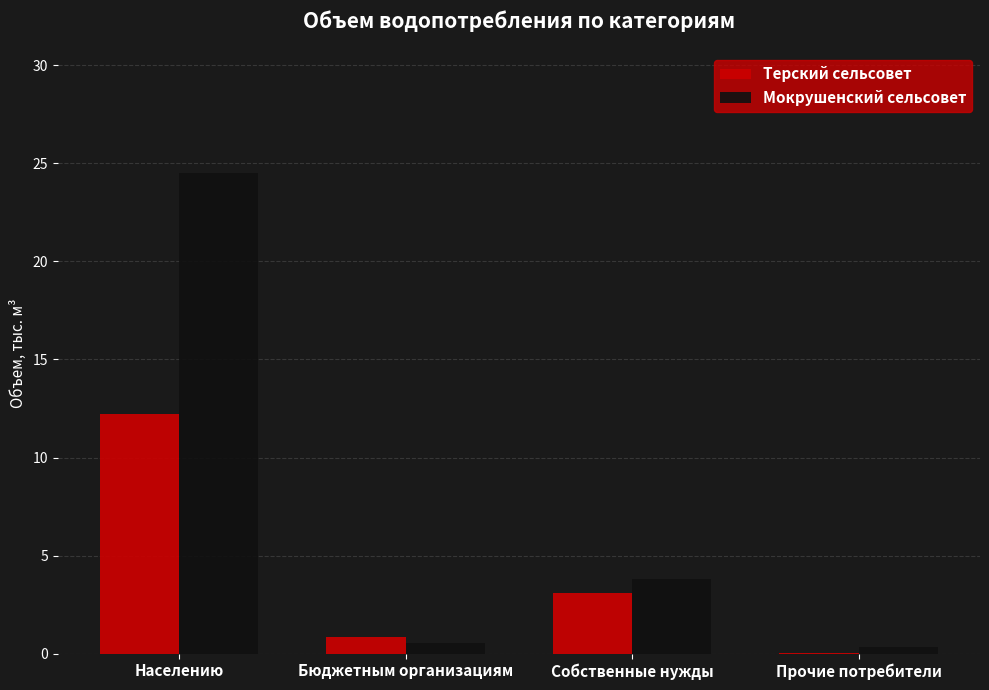

Which label corresponds to the largest value in the chart?

Населению